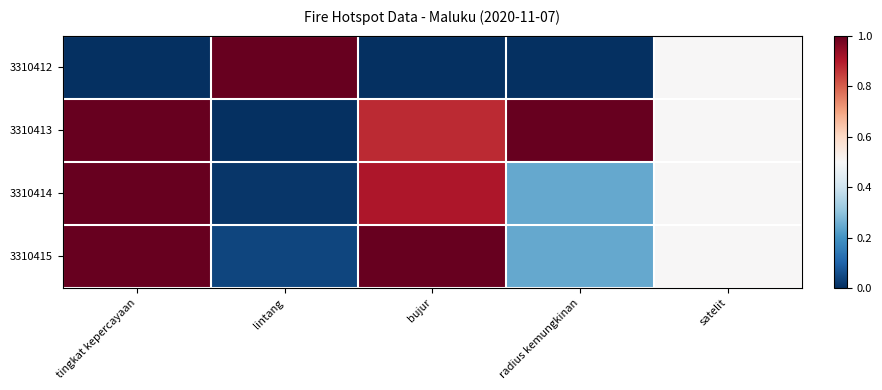

At tingkat kepercayaan, list the series in order from smallest to largest.

3310412, 3310413, 3310414, 3310415